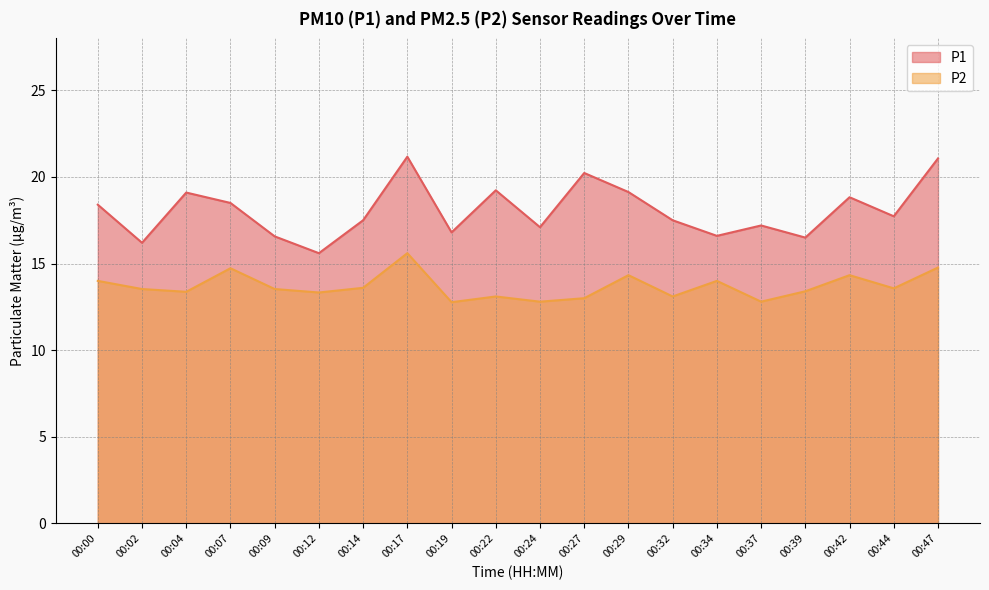

What is the value of the P2 point at the 8th from the left?

15.6